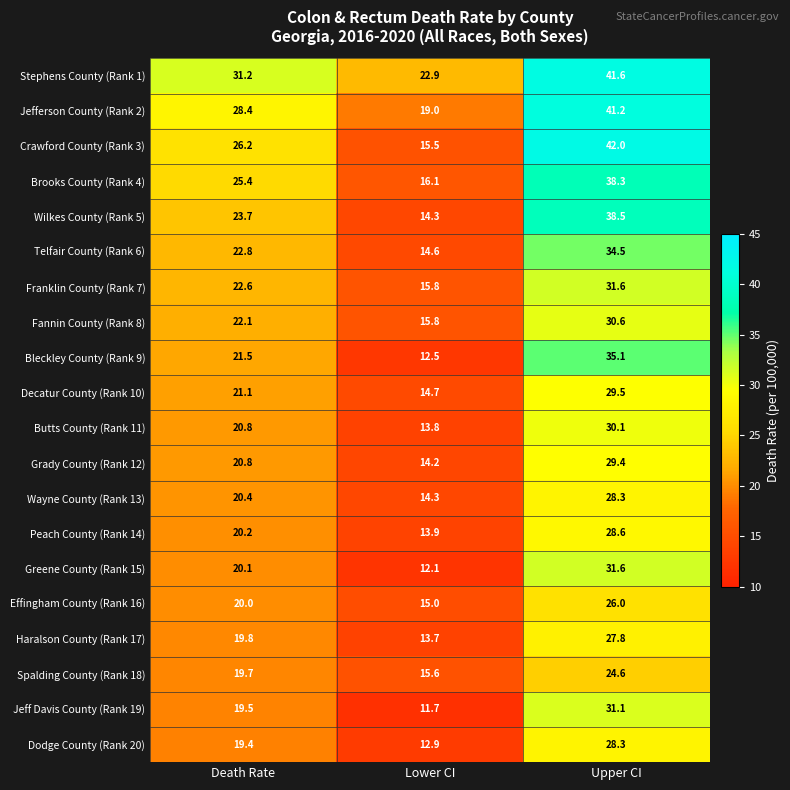

Which label corresponds to the largest value in the chart?

Upper CI